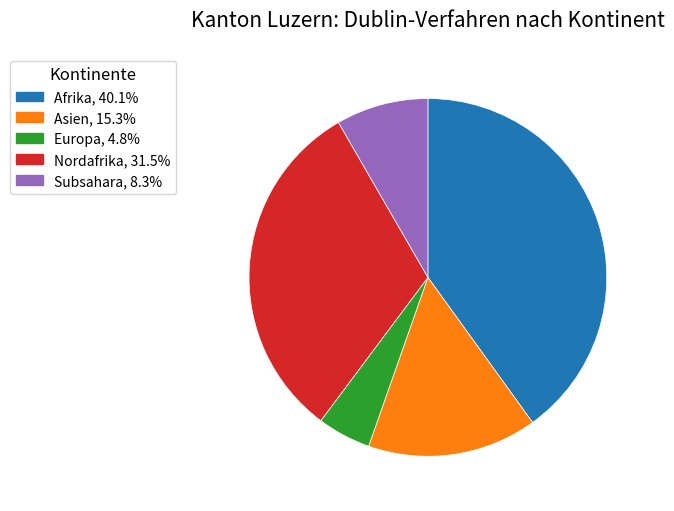

Is there a majority slice in this chart?

No